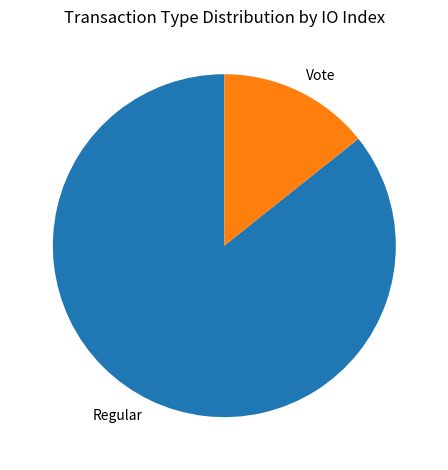

Rank the categories by value from lowest to highest.

Vote, Regular